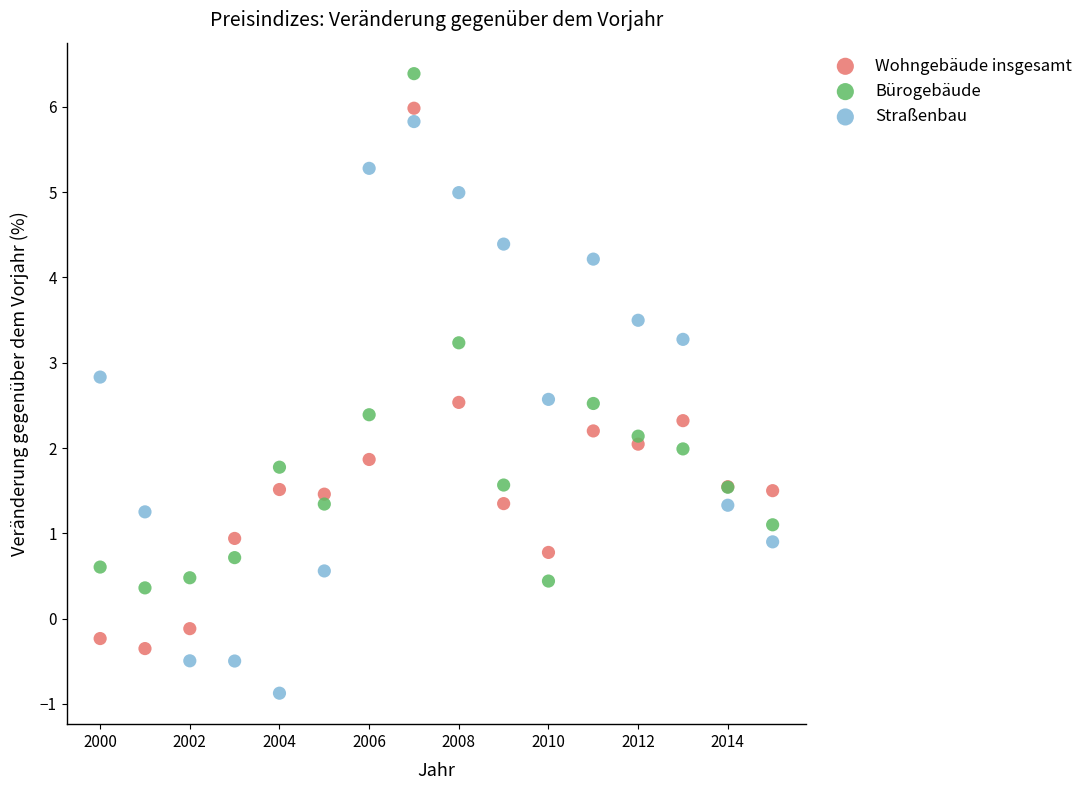

Which series contains the highest Y value?

Bürogebäude